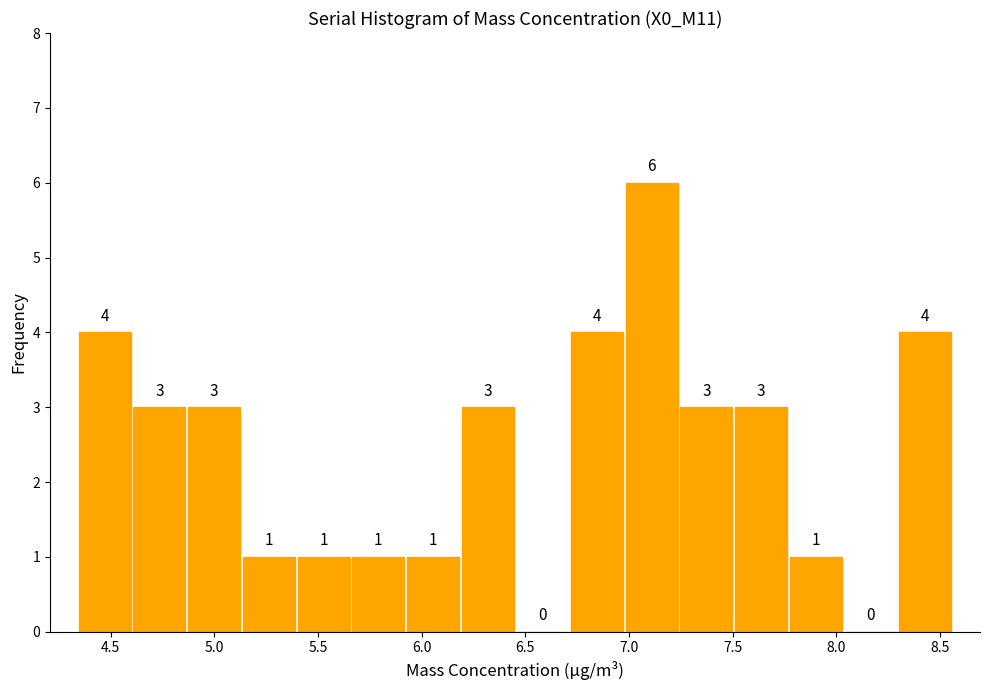

Reading left to right, list every bar in this chart as the range it spans on the x-axis followed by its height. The bar edges are not printed on the chart, so give them approximately, as read against the axis.

4.35 to 4.60: 4
4.60 to 4.85: 3
4.85 to 5.15: 3
5.15 to 5.40: 1
5.40 to 5.65: 1
5.65 to 5.90: 1
5.90 to 6.20: 1
6.20 to 6.45: 3
6.45 to 6.70: 0
6.70 to 7.00: 4
7.00 to 7.25: 6
7.25 to 7.50: 3
7.50 to 7.75: 3
7.75 to 8.05: 1
8.05 to 8.30: 0
8.30 to 8.55: 4